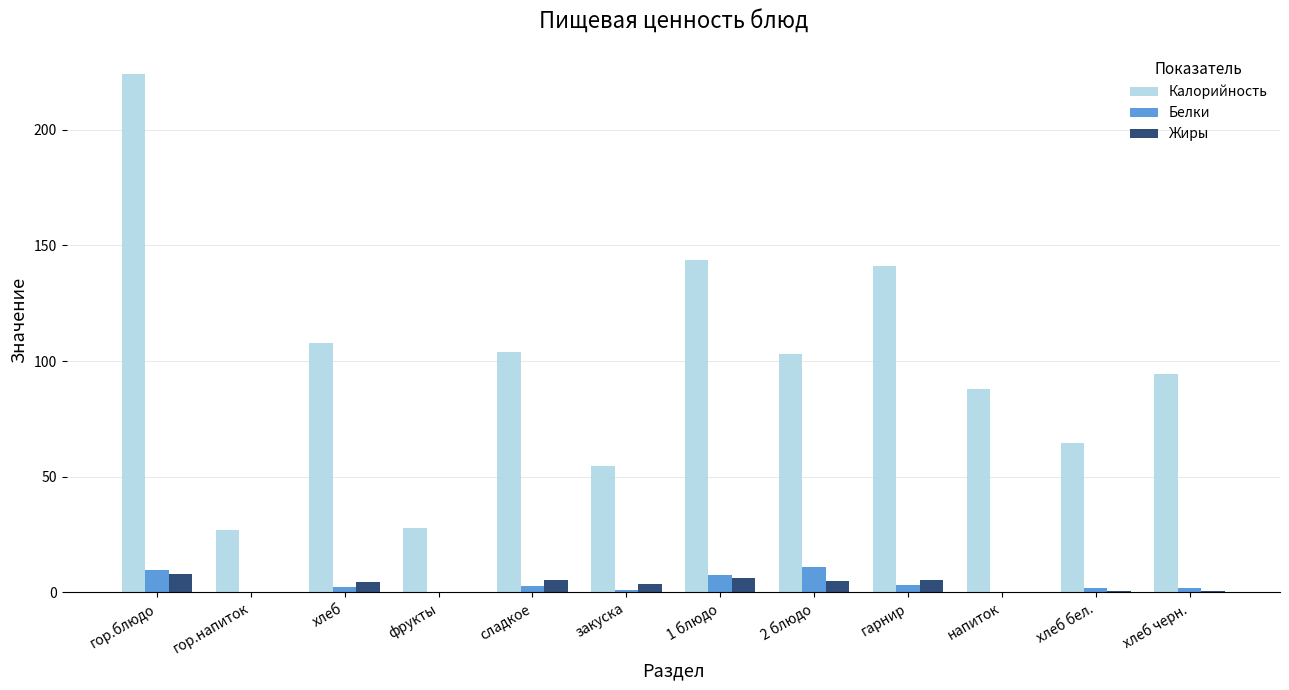

Are the bars grouped side by side (vs. stacked)?

Yes